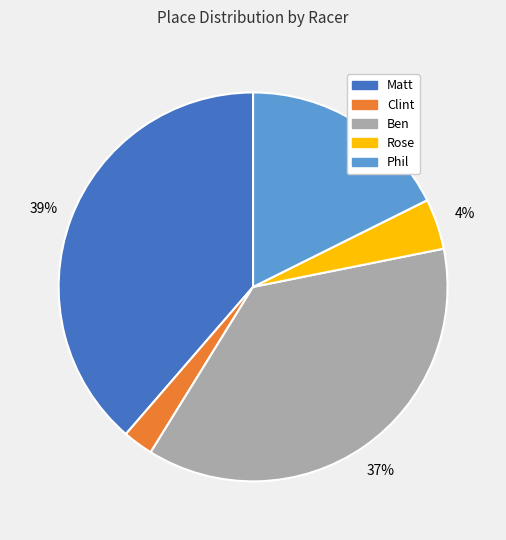

Count the number of slices in the pie.

5